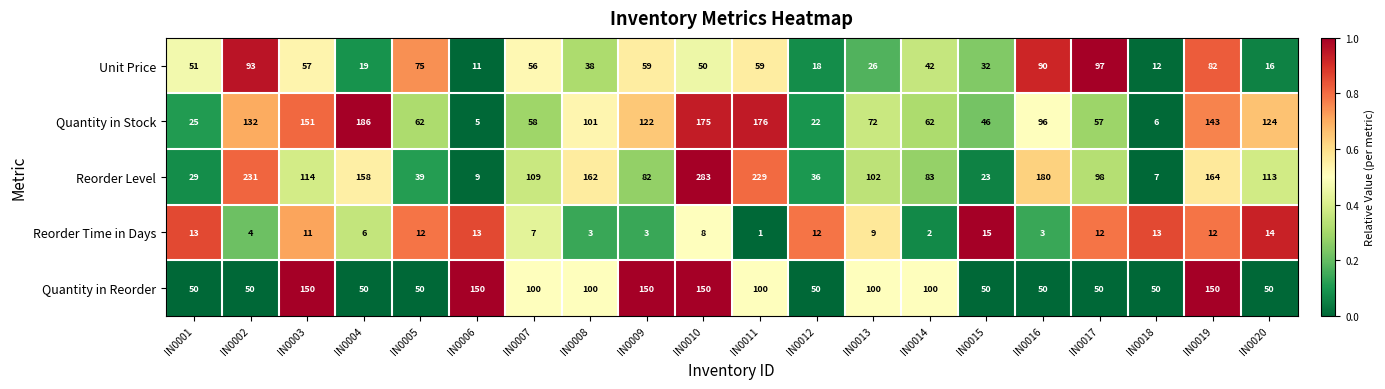

How many series are shown in this chart?

5